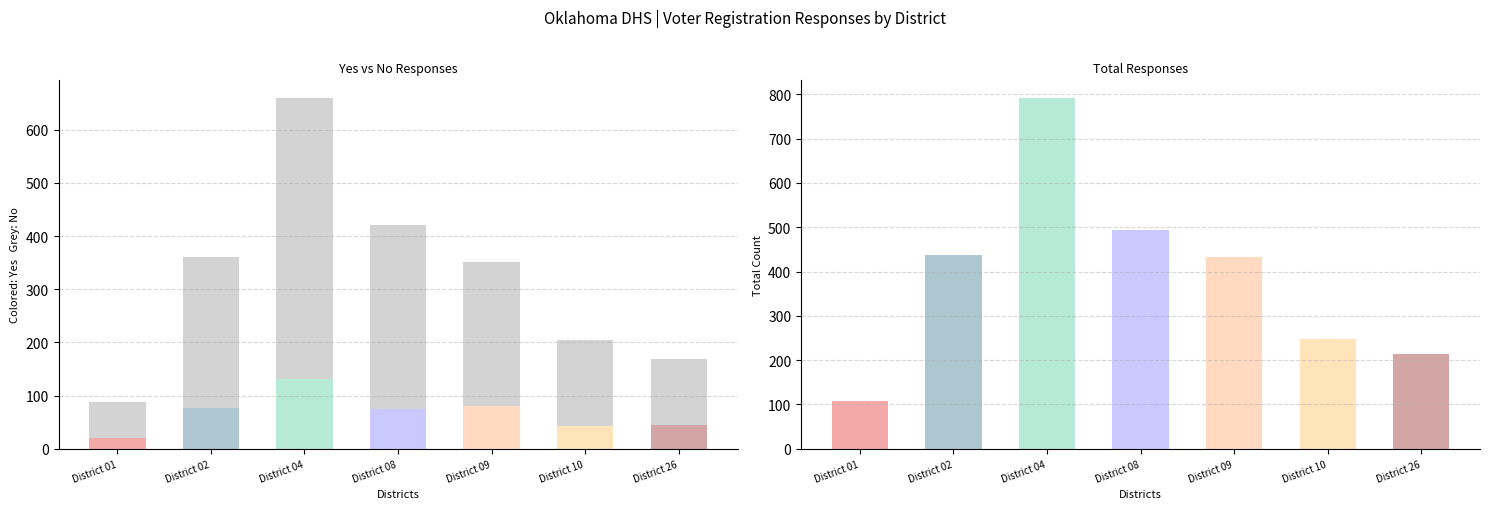

What is the value of the Yes - Please mail a voter registration bar at the 7th from the left?

45